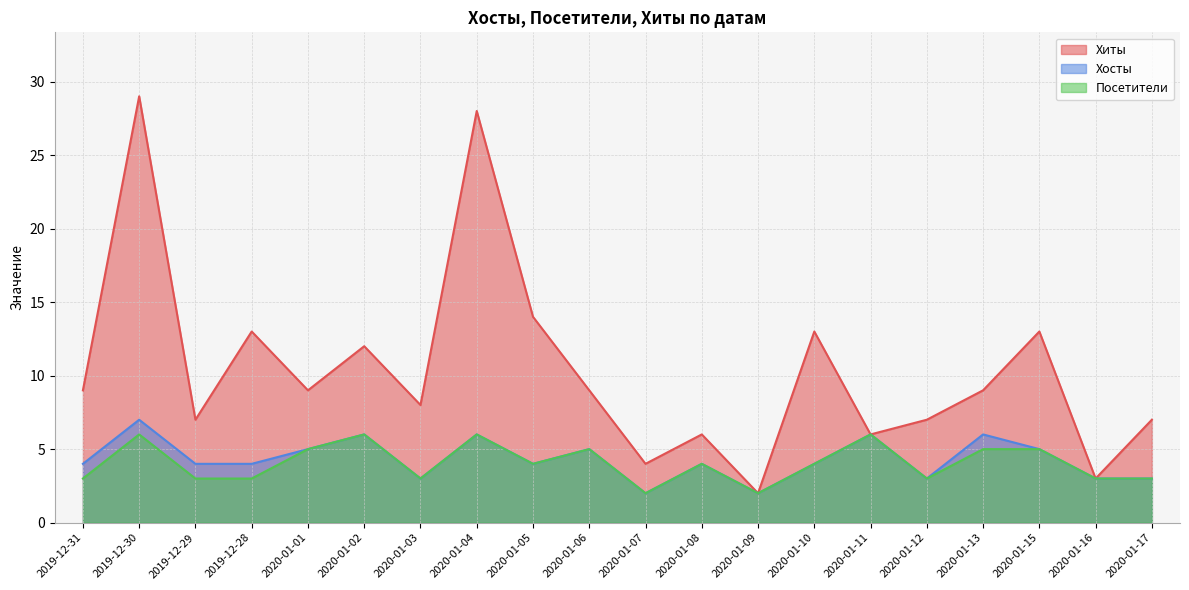

At how many categories does at least one series exceed 22?

2